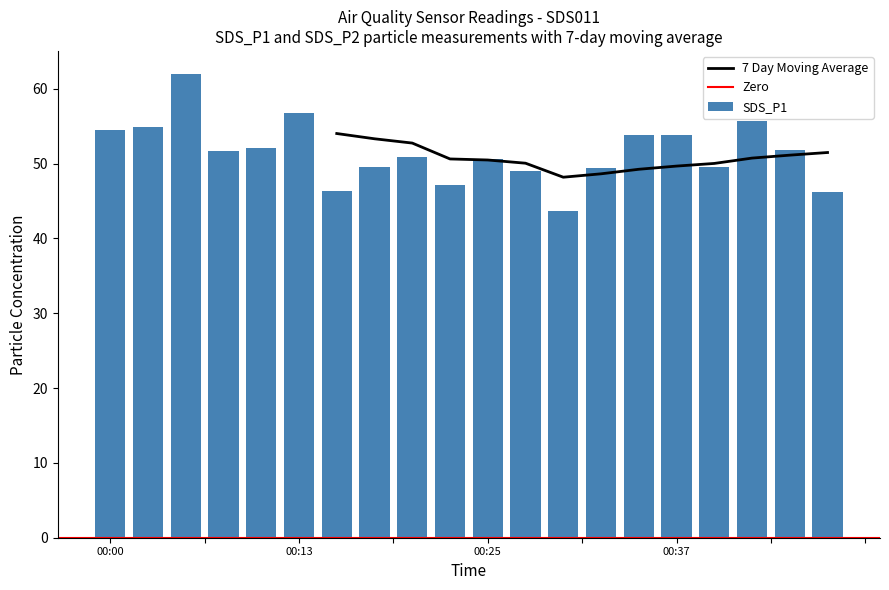

Count the number of categories in the chart.

20